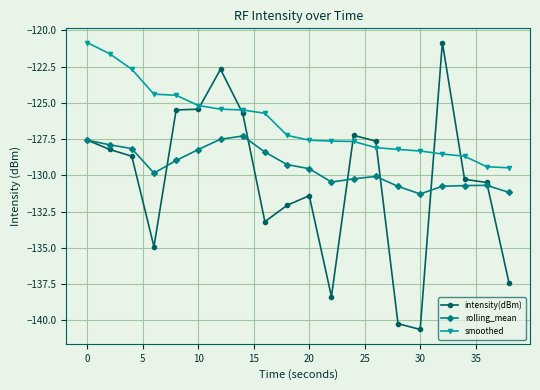

Which series has the largest range (max minus min)?

intensity(dBm)